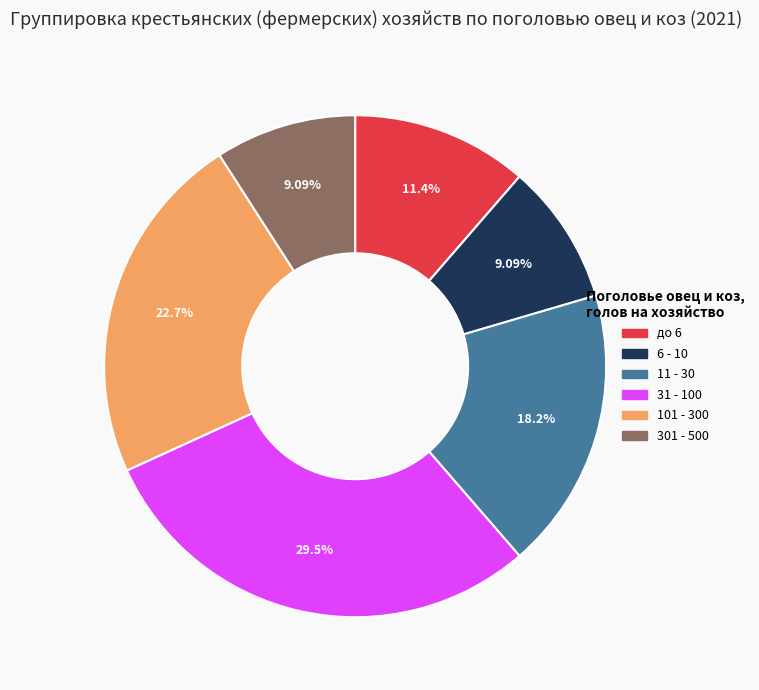

Does 6 - 10 account for over 50% of the chart?

No